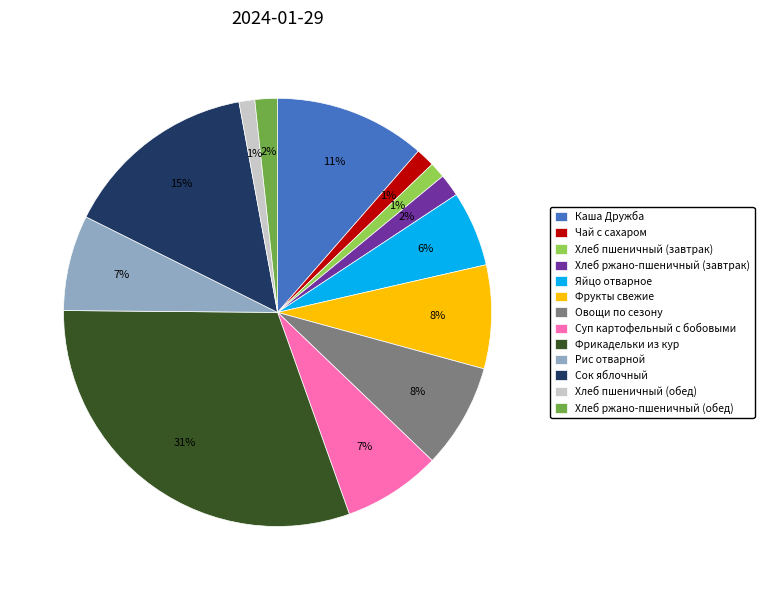

How many slices are in this pie chart?

13